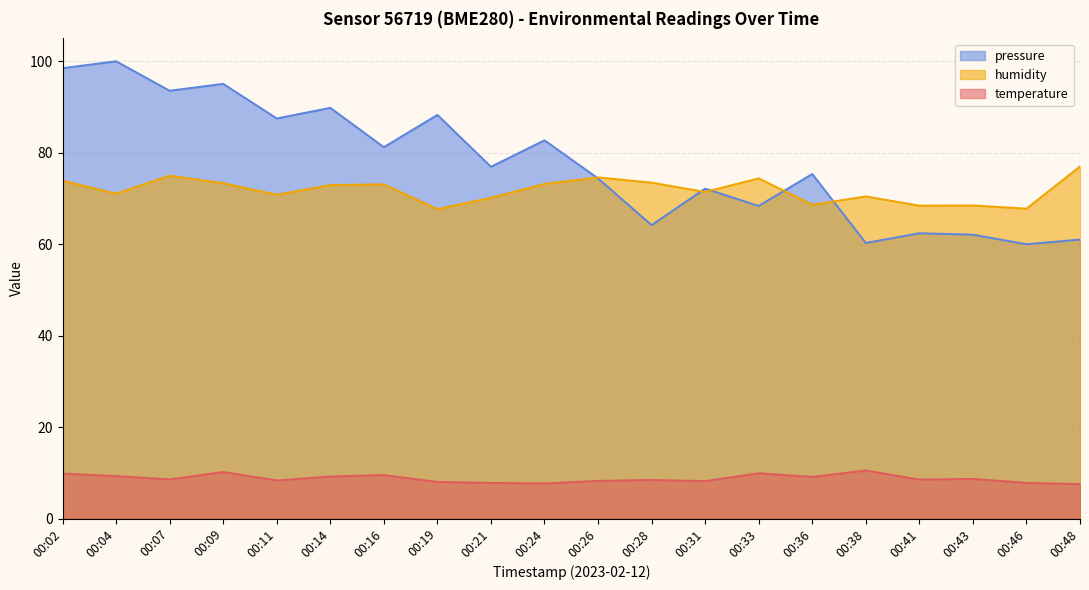

Does the chart have visible grid lines?

Yes